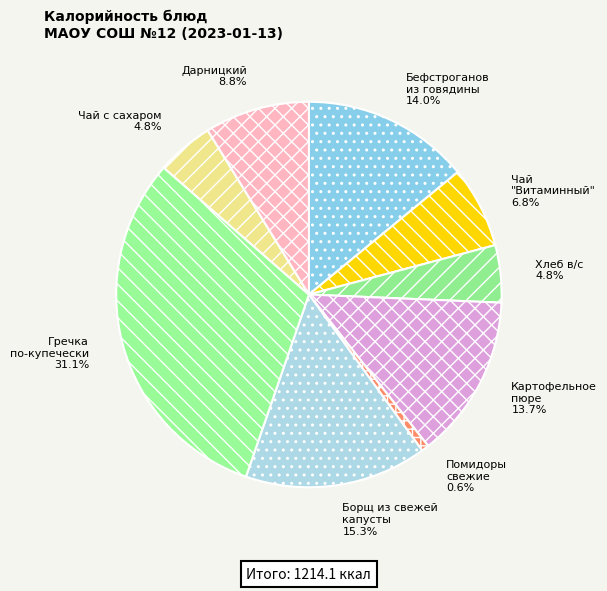

Which slice is the largest?

Гречка по-купечески